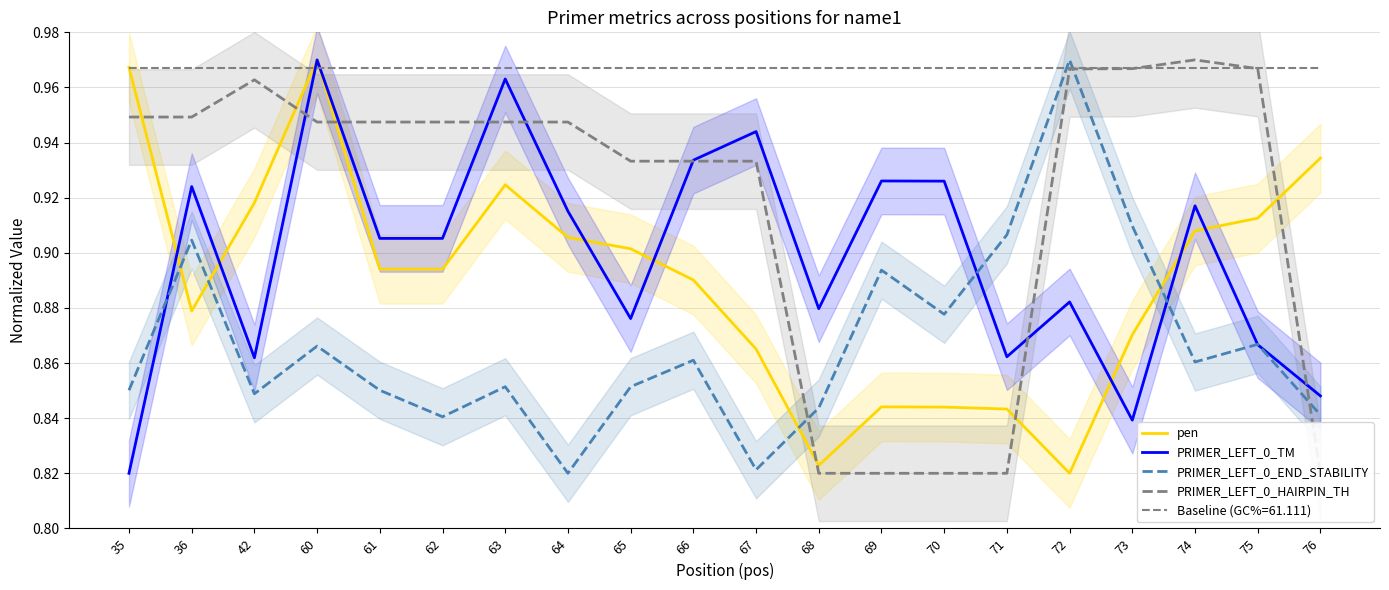

Reading left to right, list all the values displayed in this chart.

pen: 1.0	0.9	0.9	1.0	0.9	0.9	0.9	0.9	0.9	0.9	0.9	0.8	0.8	0.8	0.8	0.8	0.9	0.9	0.9	0.9
PRIMER_LEFT_0_TM: 0.8	0.9	0.9	1.0	0.9	0.9	1.0	0.9	0.9	0.9	0.9	0.9	0.9	0.9	0.9	0.9	0.8	0.9	0.9	0.8
PRIMER_LEFT_0_END_STABILITY: 0.9	0.9	0.8	0.9	0.9	0.8	0.9	0.8	0.9	0.9	0.8	0.8	0.9	0.9	0.9	1.0	0.9	0.9	0.9	0.8
PRIMER_LEFT_0_HAIRPIN_TH: 0.9	0.9	1.0	0.9	0.9	0.9	0.9	0.9	0.9	0.9	0.9	0.8	0.8	0.8	0.8	1.0	1.0	1.0	1.0	0.8